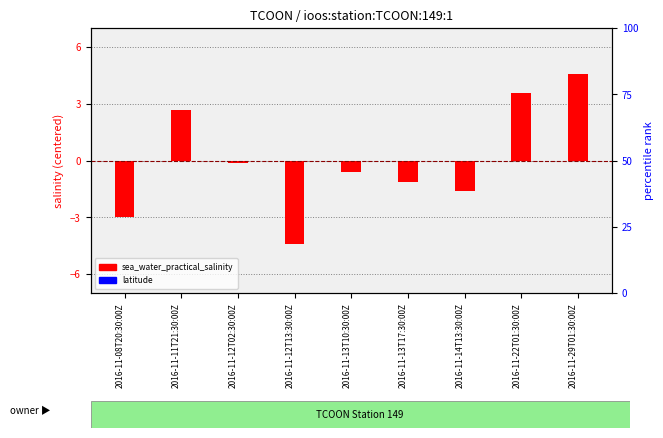

Between 2016-11-08T20:30:00Z and 2016-11-22T01:30:00Z, which is larger?

2016-11-22T01:30:00Z